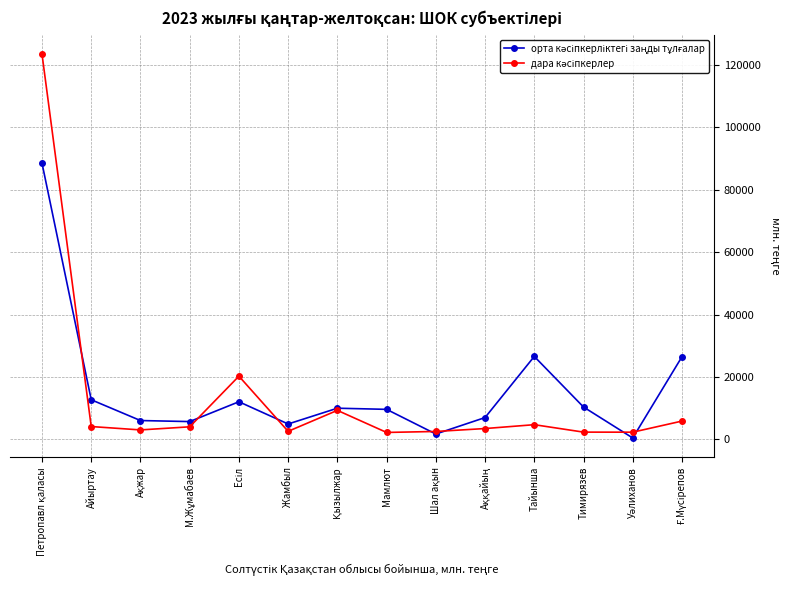

What is the difference between the highest and lowest values at Тайынша?

21857